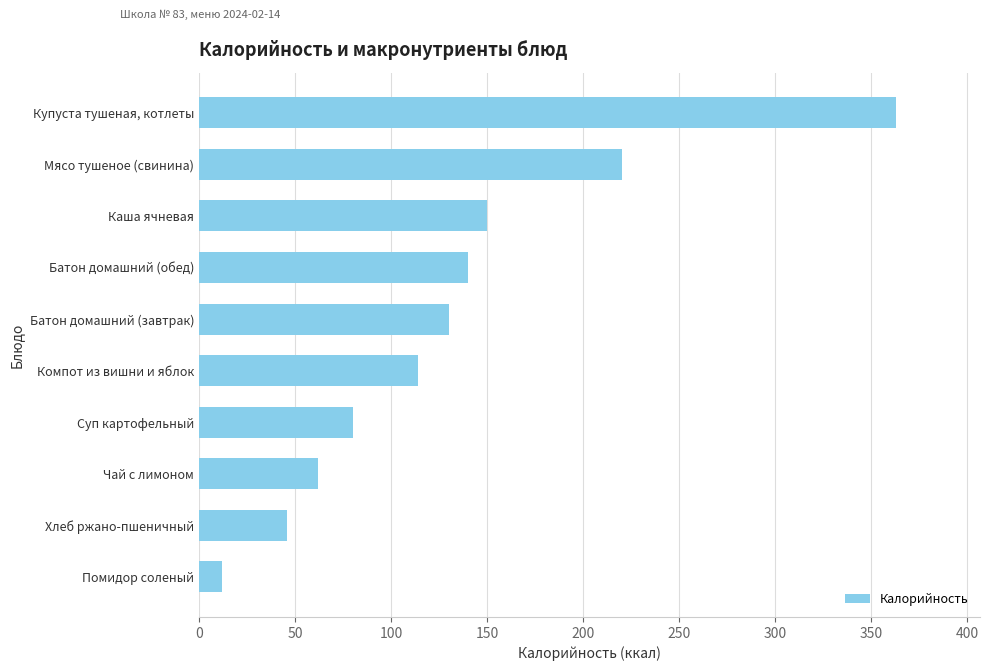

What is the sum of all values?

1317